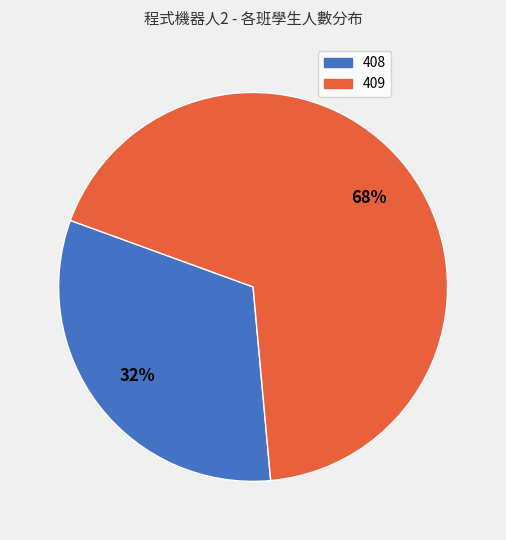

Does 408 account for over 50% of the chart?

No